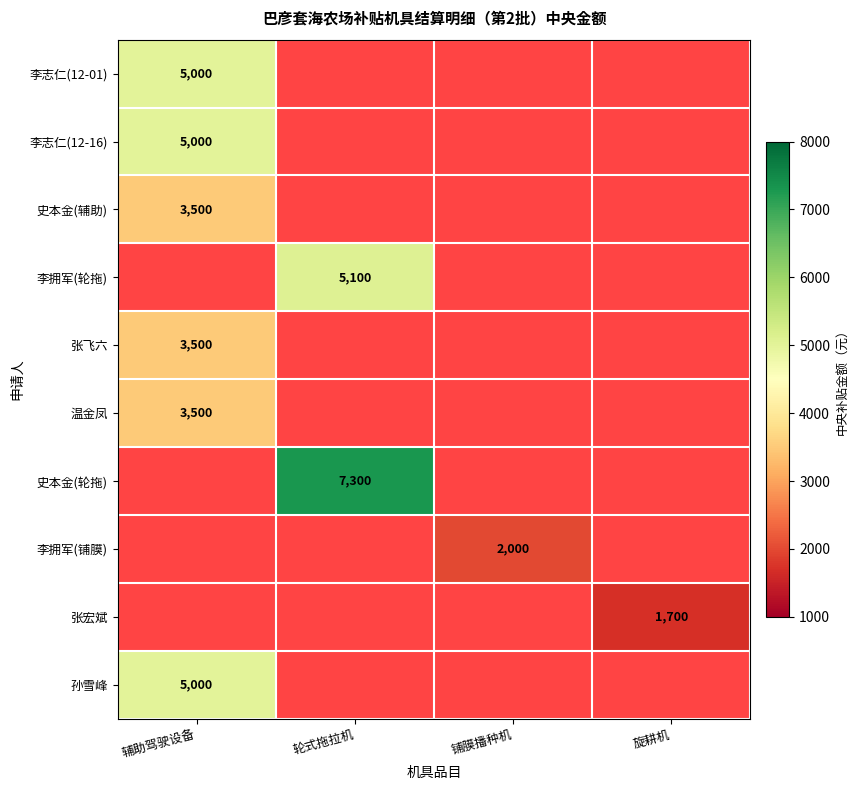

The value of 李拥军(铺膜) at 铺膜播种机 is 2000. True or false?

True